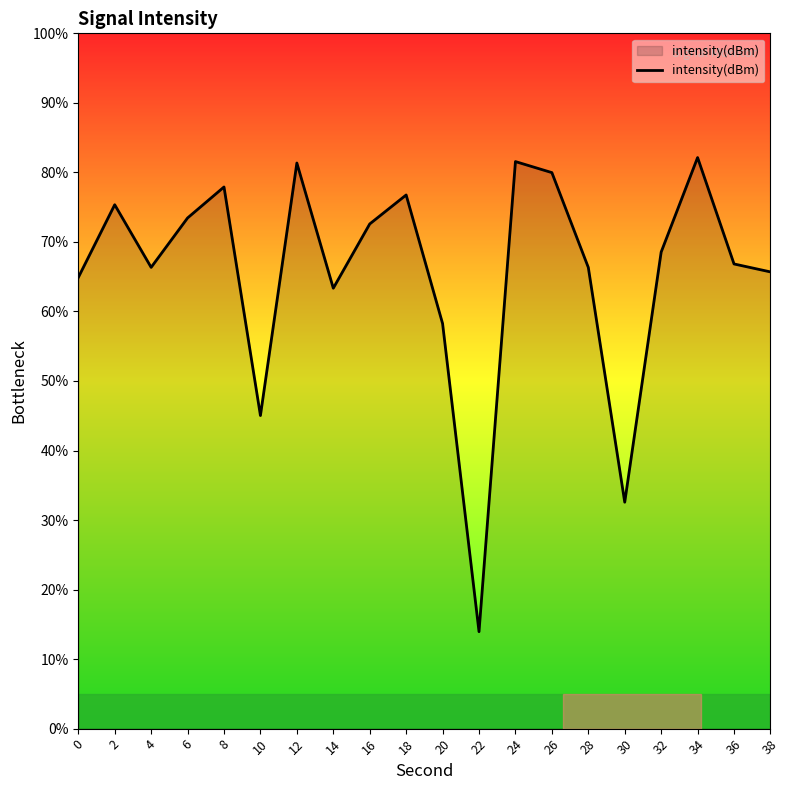

The chart shows a value of 143.7 at 12. True or false?

False